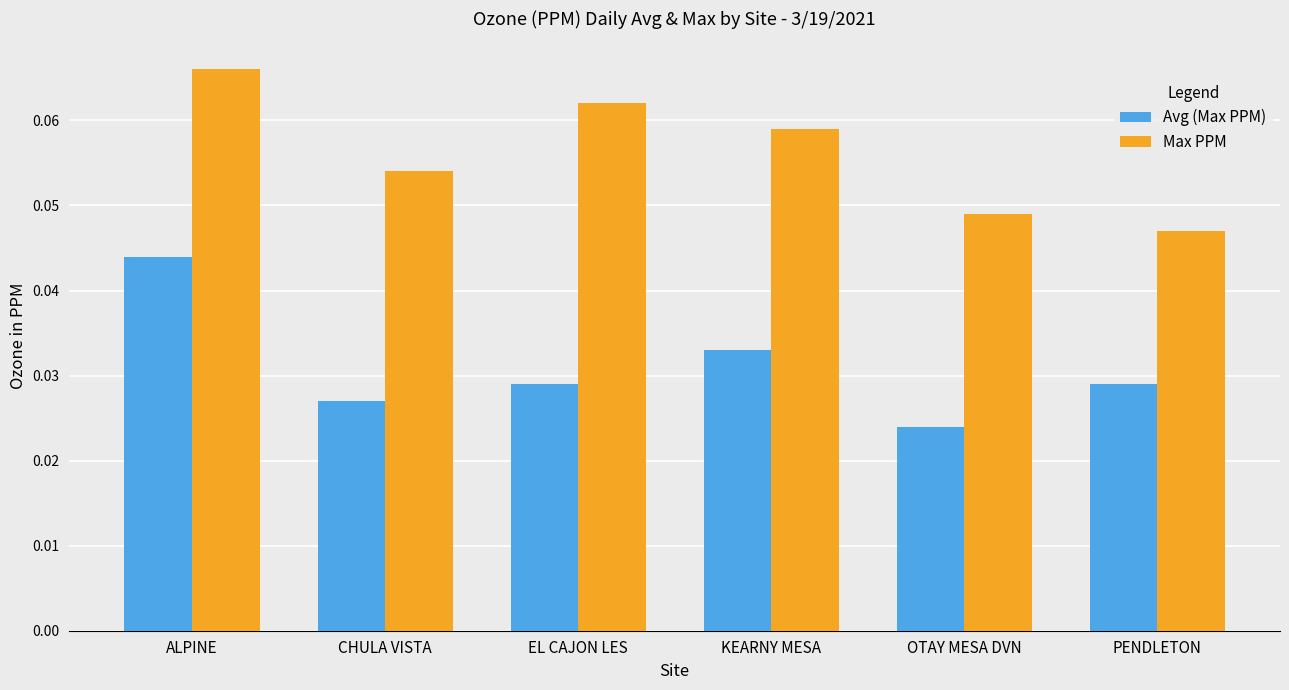

How many groups of bars are there?

6